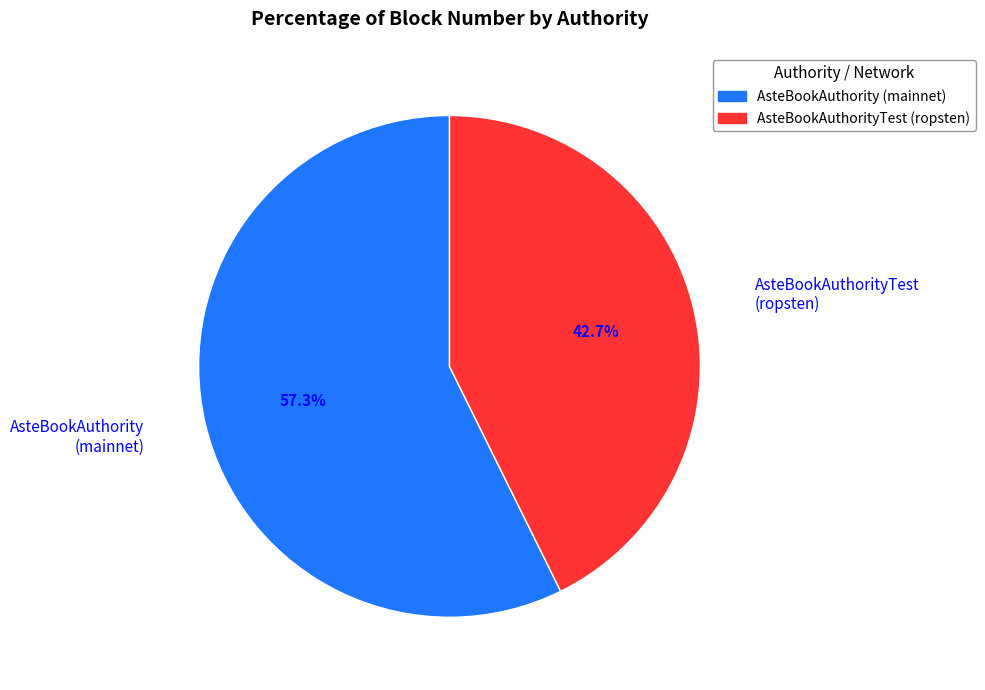

Rank the categories by value from highest to lowest.

AsteBookAuthority (mainnet), AsteBookAuthorityTest (ropsten)